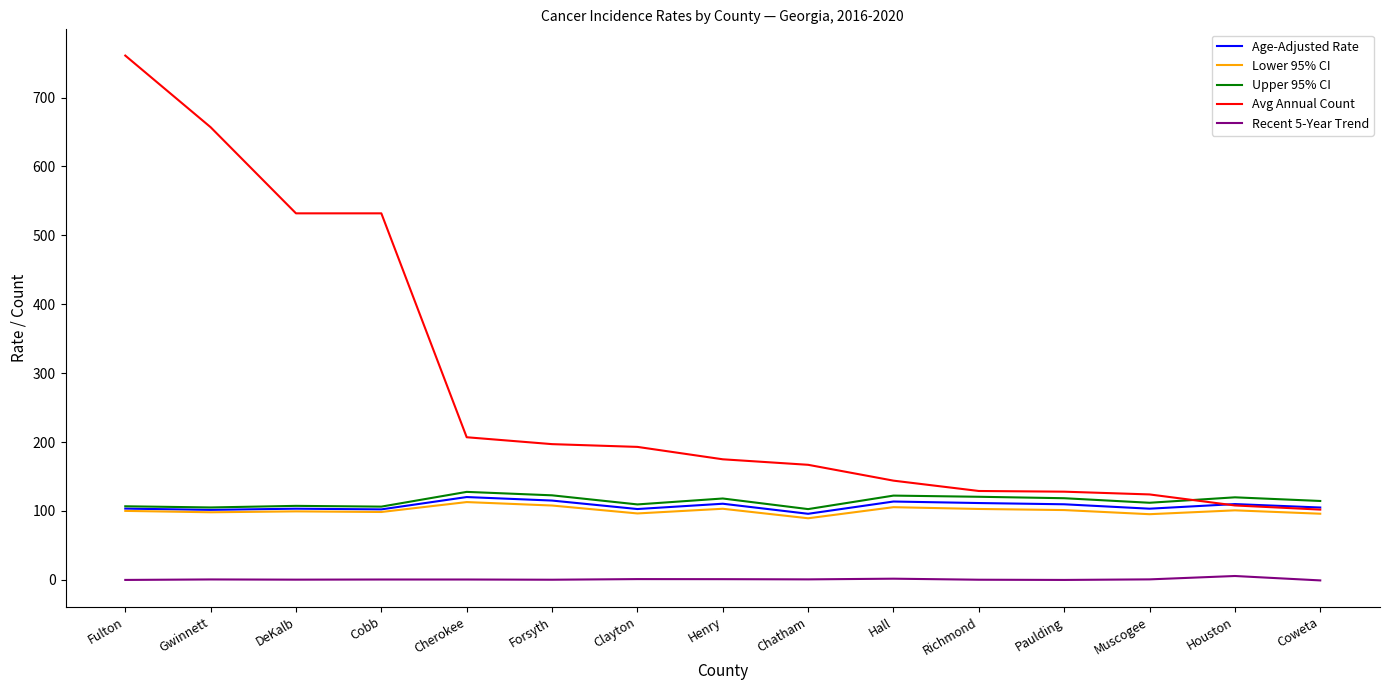

The value of Lower 95% CI at Forsyth is 107.9. True or false?

True